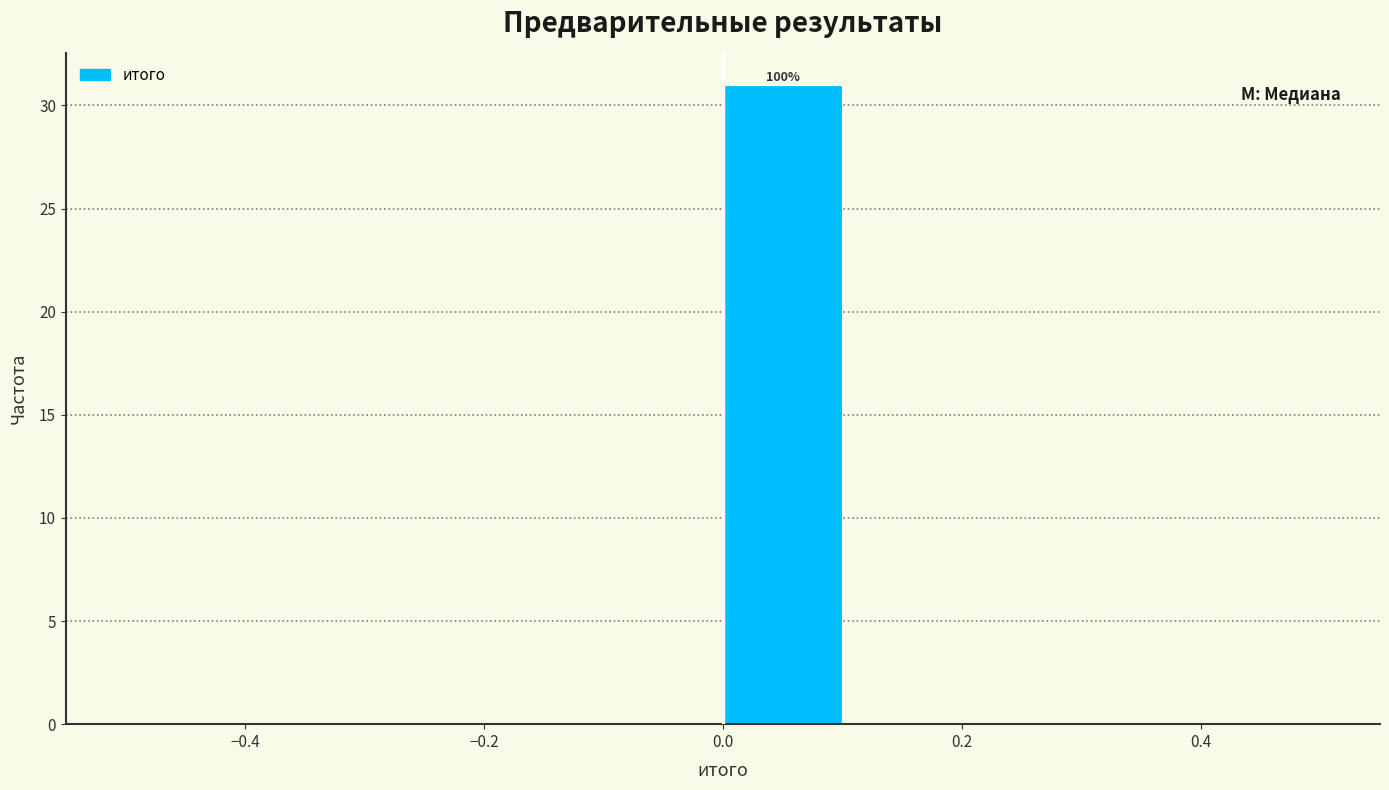

Which range on the x-axis has the tallest bar?

0.0 to 0.1